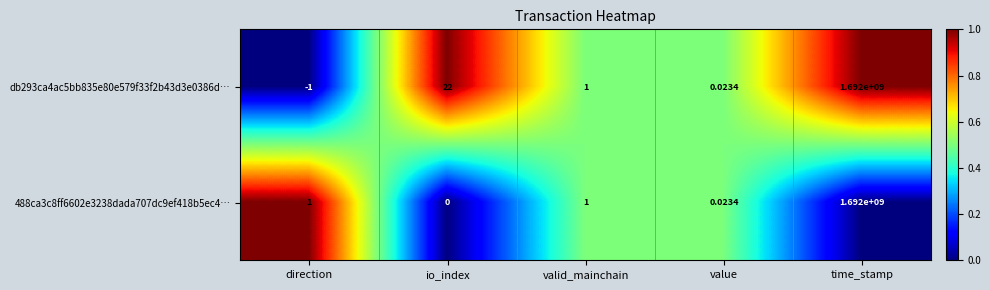

What is the total value across all series at io_index?

22.0